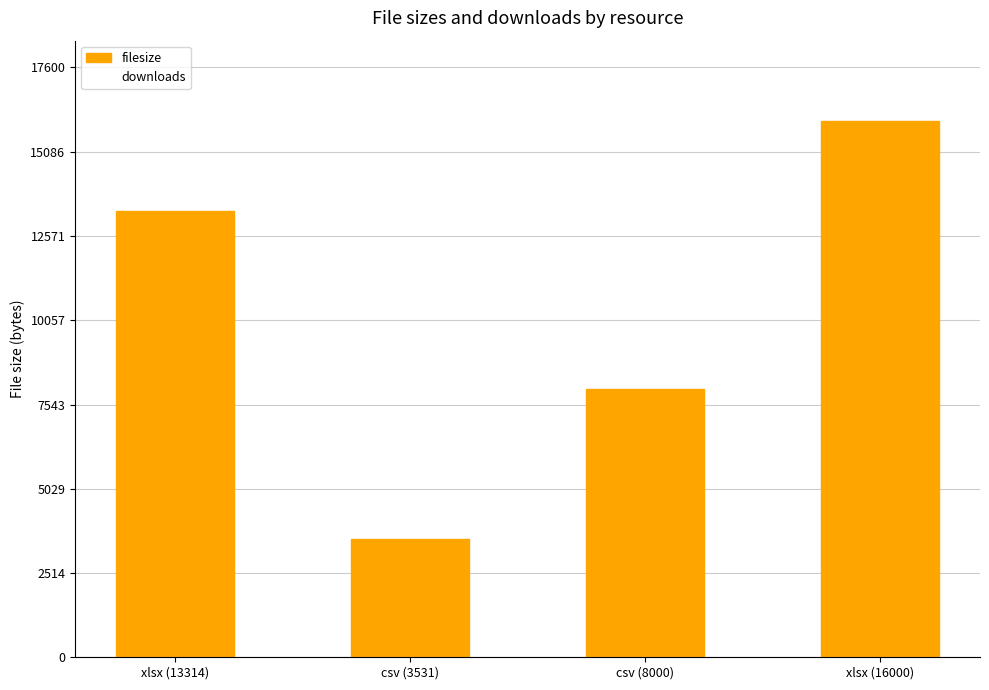

Rank the categories by downloads value from lowest to highest.

xlsx (13314), csv (3531), csv (8000), xlsx (16000)